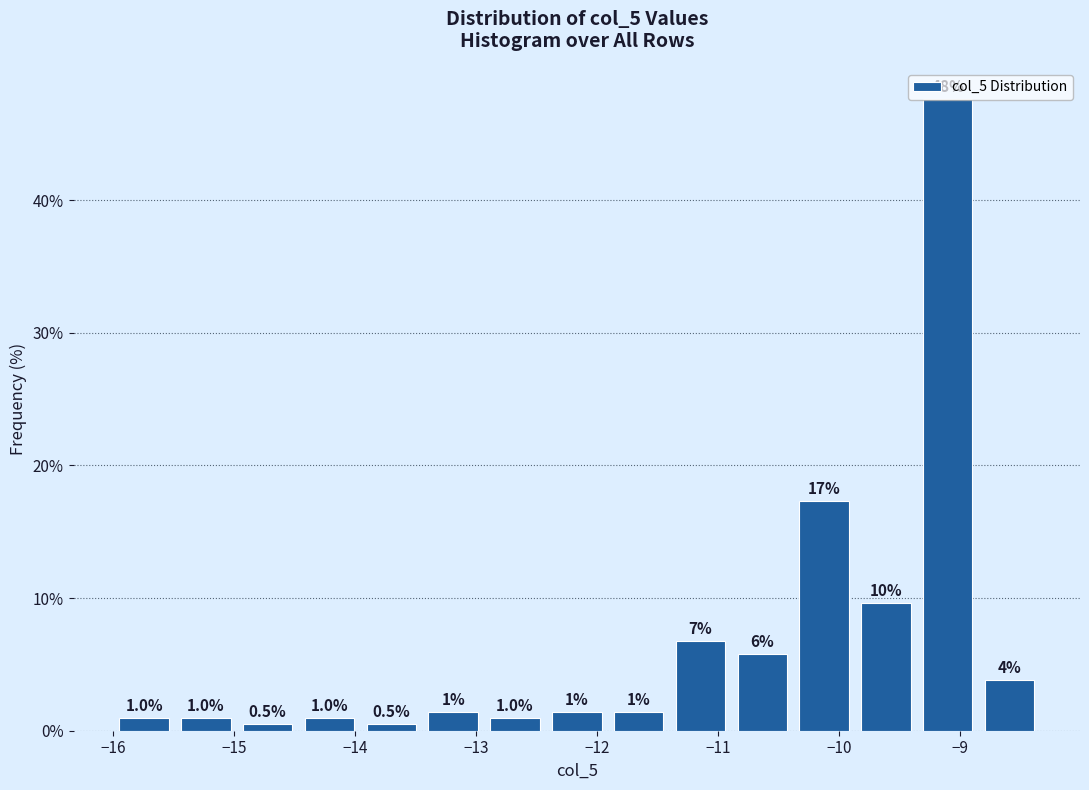

Over which range of the x-axis is the bar tallest?

-9.4 to -8.8